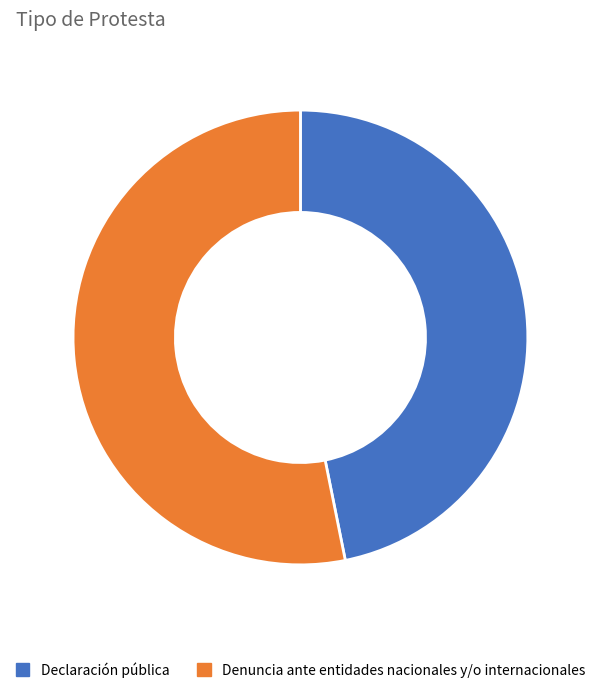

Rank the categories by value from lowest to highest.

Declaración pública, Denuncia ante entidades nacionales y/o internacionales